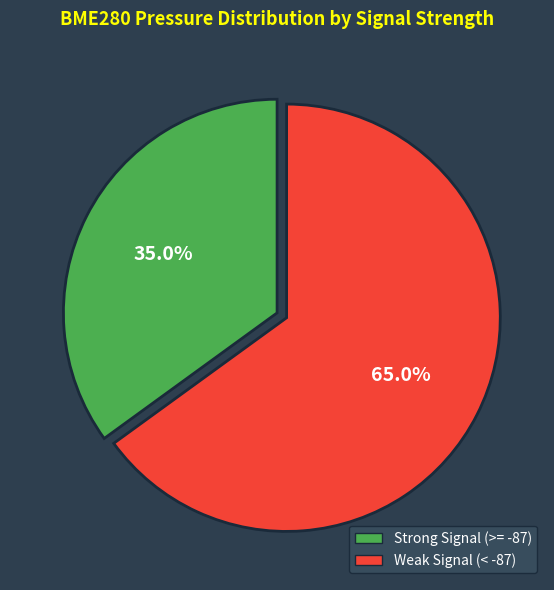

Does any single category account for the majority?

Yes